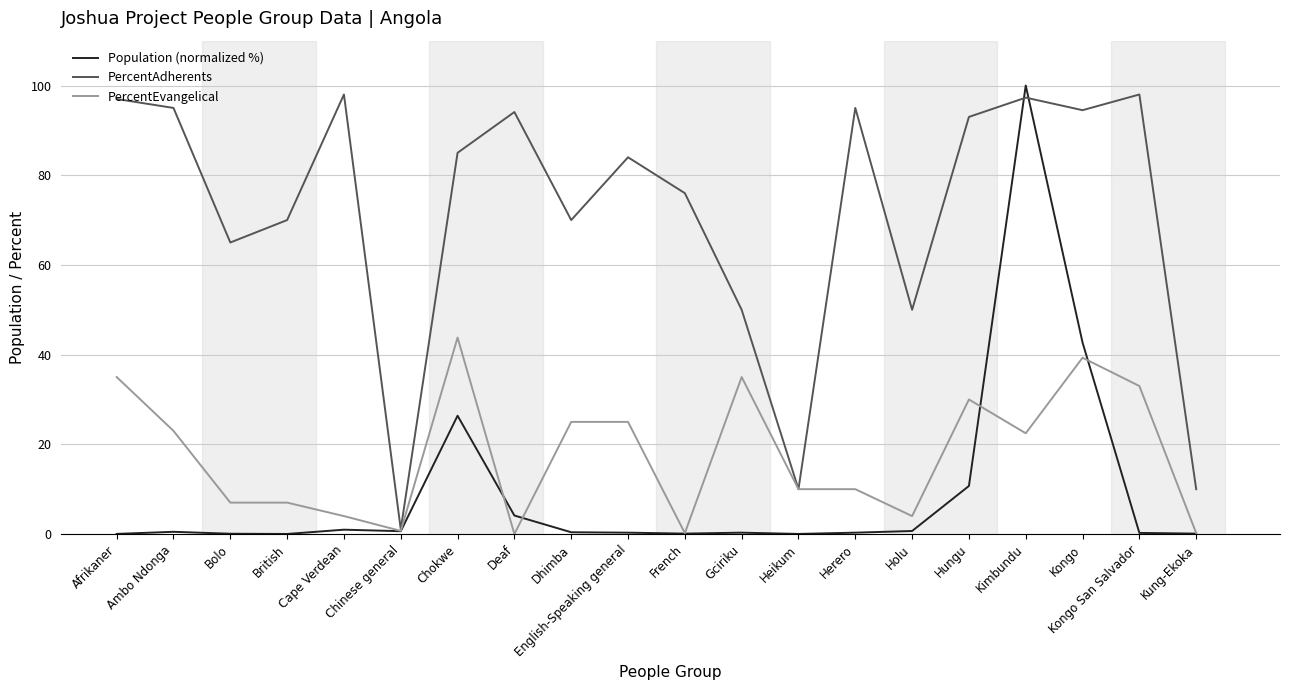

List the series in order of their peak value, highest first.

Population (normalized %), PercentAdherents, PercentEvangelical